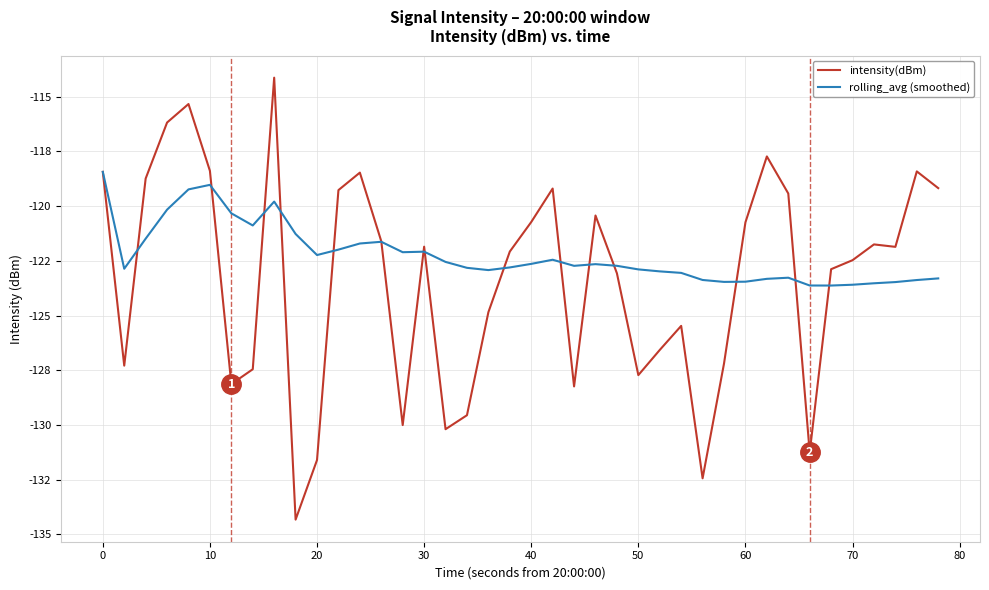

Rank the series by their maximum value, from highest to lowest.

intensity(dBm), rolling_avg (smoothed)